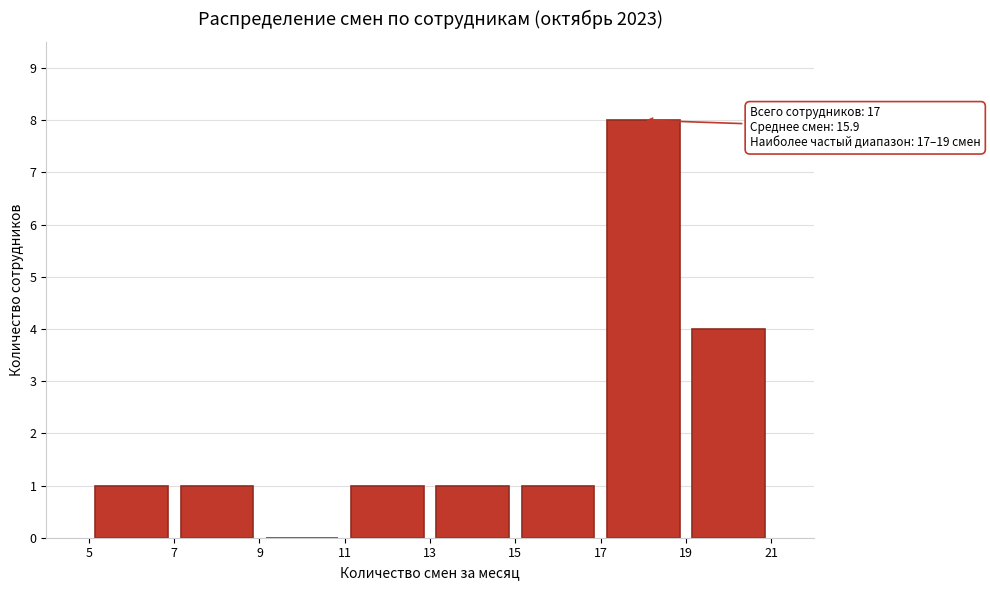

Which range on the x-axis has the tallest bar?

17 to 19